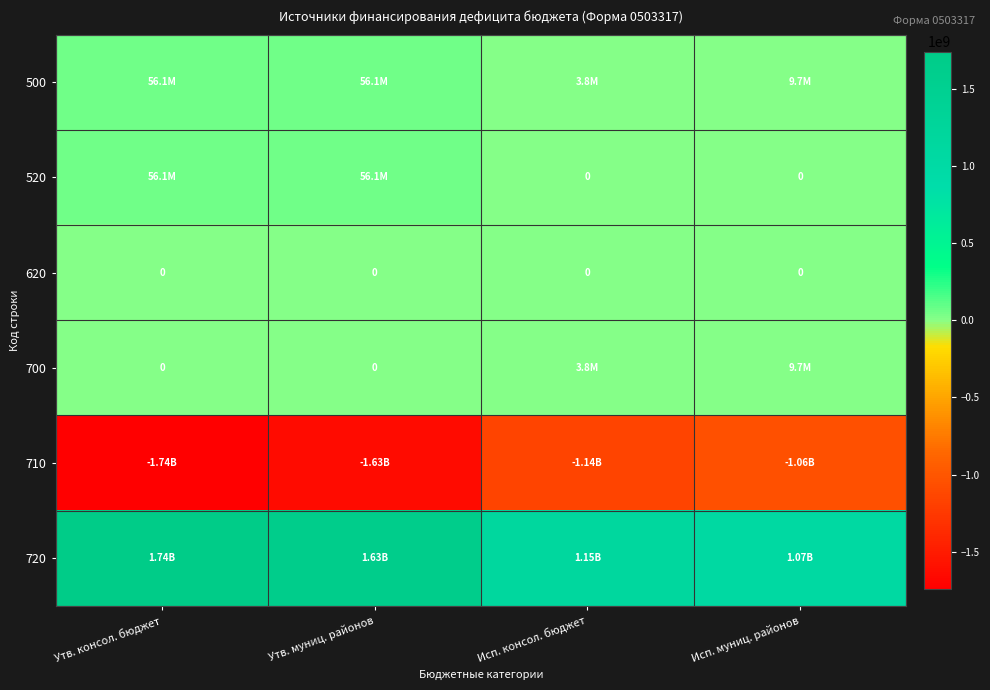

Which category has the highest value in the 700 series?

Исп. муниц. районов